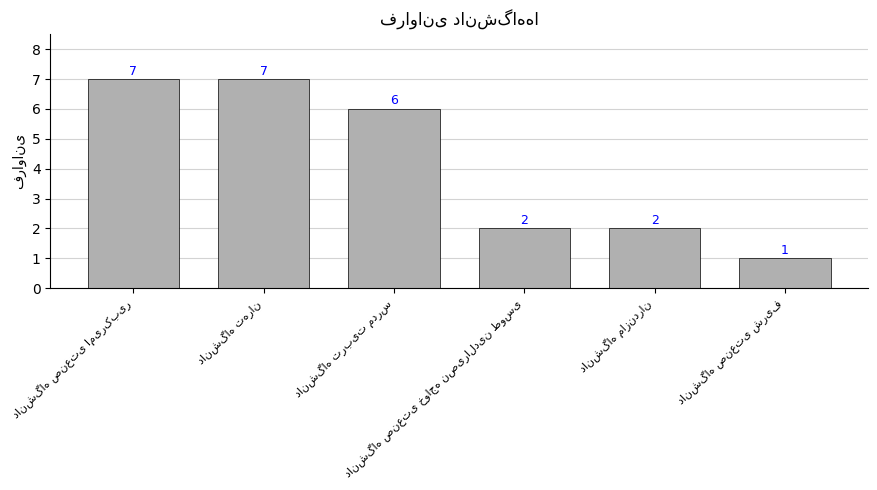

How many values are between 2 and 7?

5